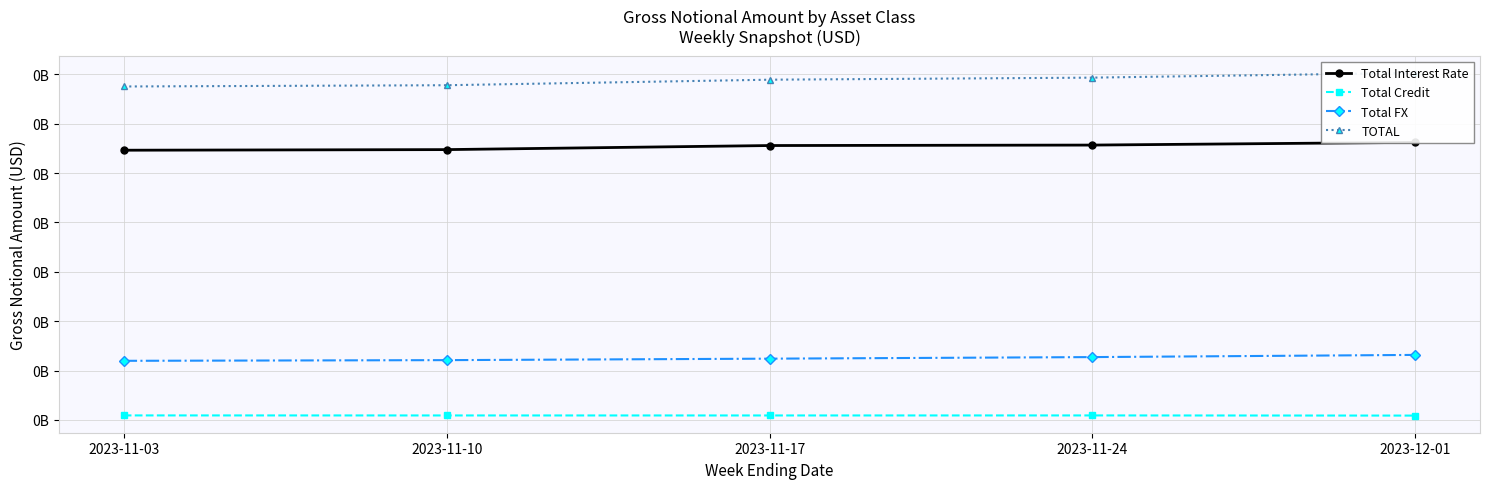

At 2023-11-24, list the series in order from largest to smallest.

TOTAL, Total Interest Rate, Total FX, Total Credit